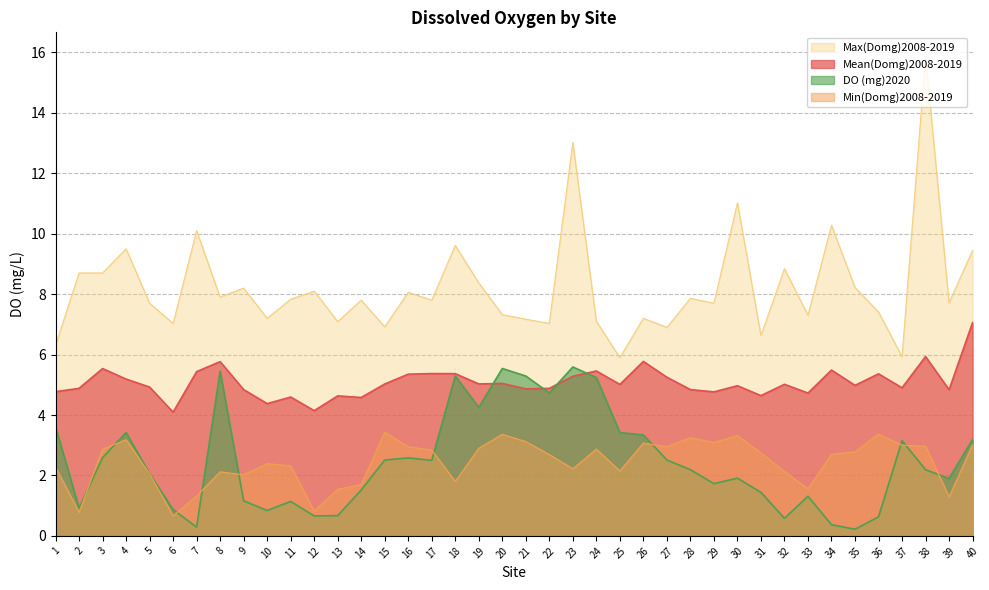

What is the sum of the Min(Domg)2008-2019 values at 14 and 21?

4.8